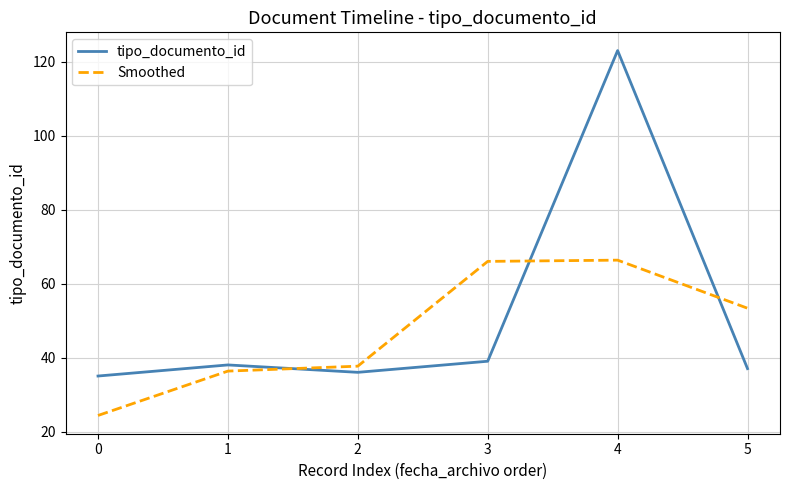

Rank the series by their maximum value, from highest to lowest.

tipo_documento_id, Smoothed